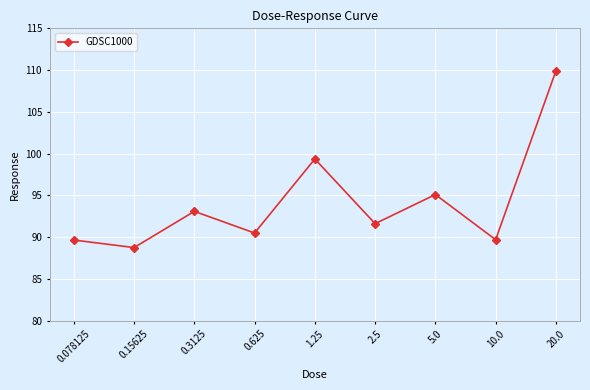

At which label is the value closest to 99?

1.25